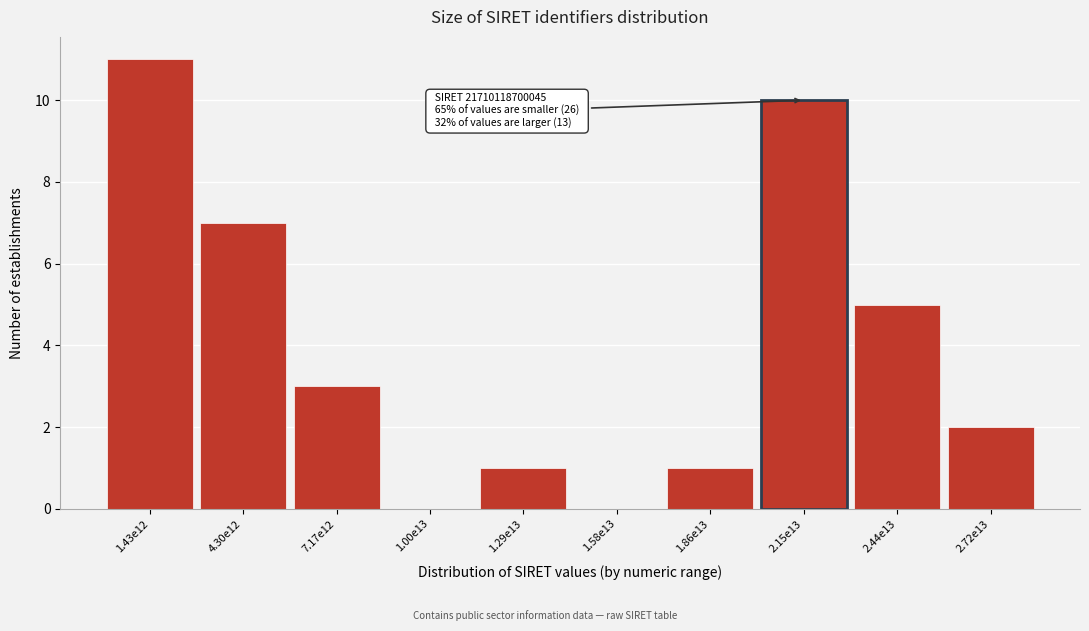

Reading left to right, extract all data points from this chart.

1.43e12=11	4.30e12=7	7.17e12=3	1.00e13=0	1.29e13=1	1.58e13=0	1.86e13=1	2.15e13=10	2.44e13=5	2.72e13=2